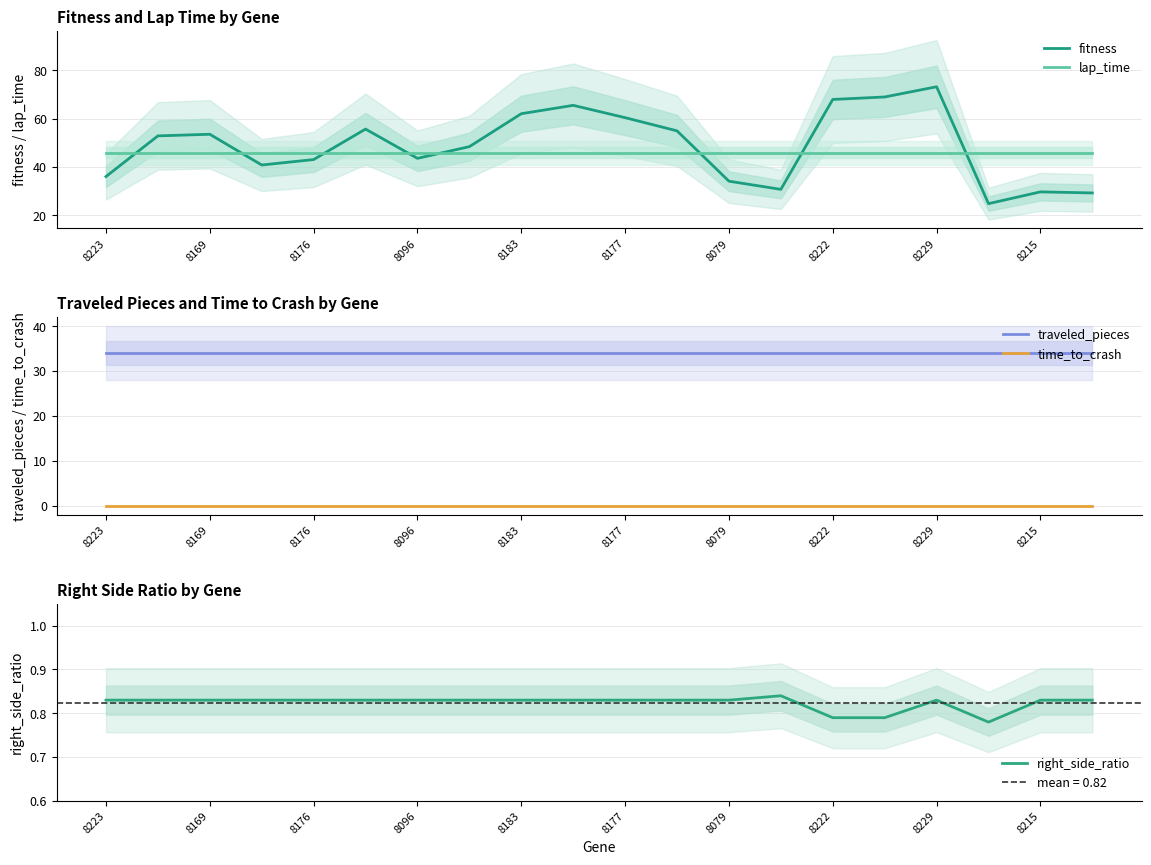

What value does the right_side_ratio series have at 17?

0.8